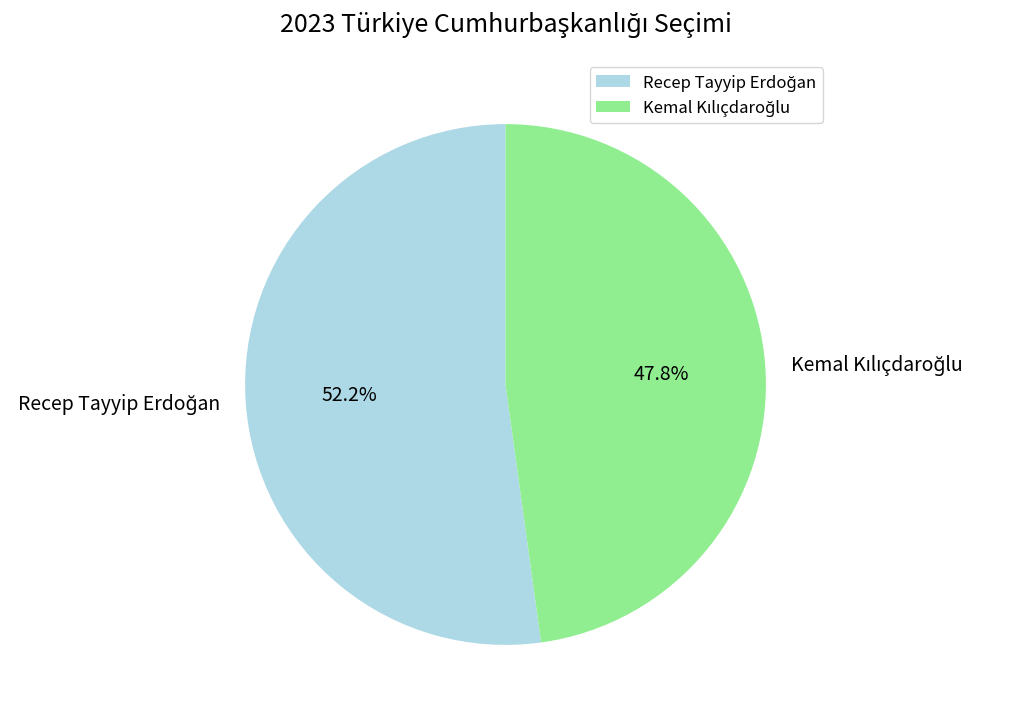

Does any single category account for the majority?

Yes